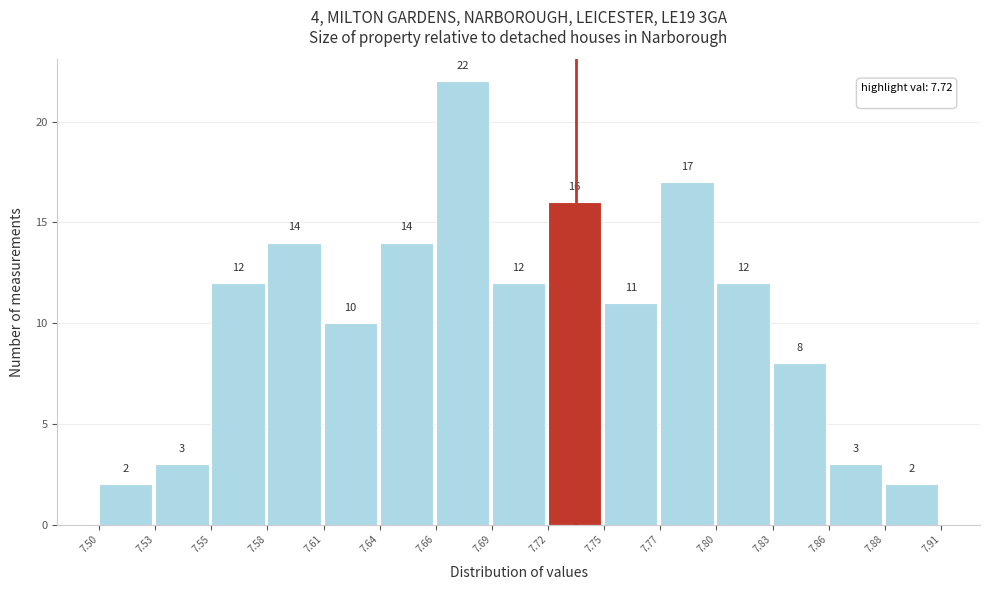

Reading left to right, transcribe all the data shown in this chart.

7.50=2	7.53=3	7.55=12	7.58=14	7.61=10	7.64=14	7.66=22	7.69=12	7.72=16	7.75=11	7.77=17	7.80=12	7.83=8	7.86=3	7.88=2